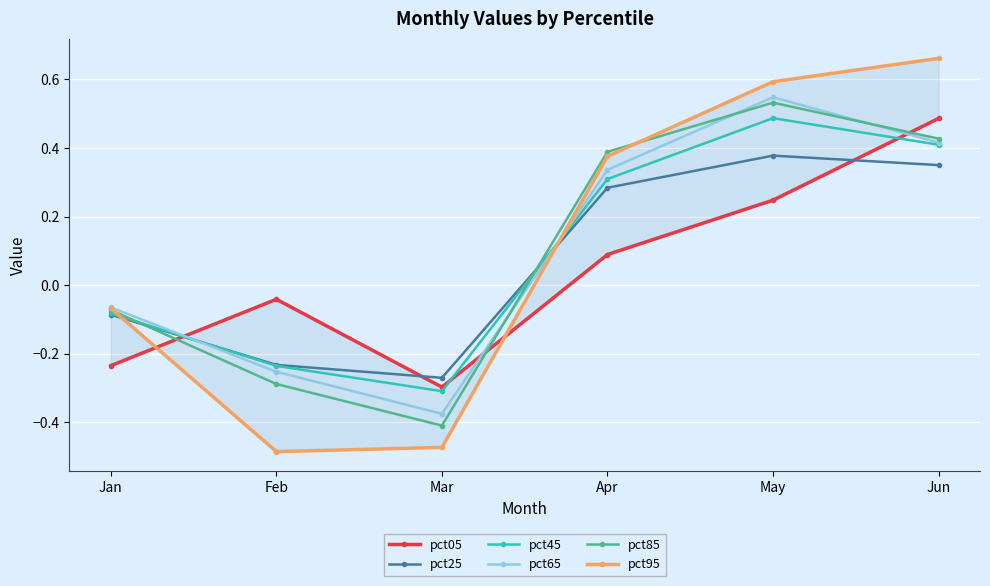

Read the pct65 value at Mar.

-0.4